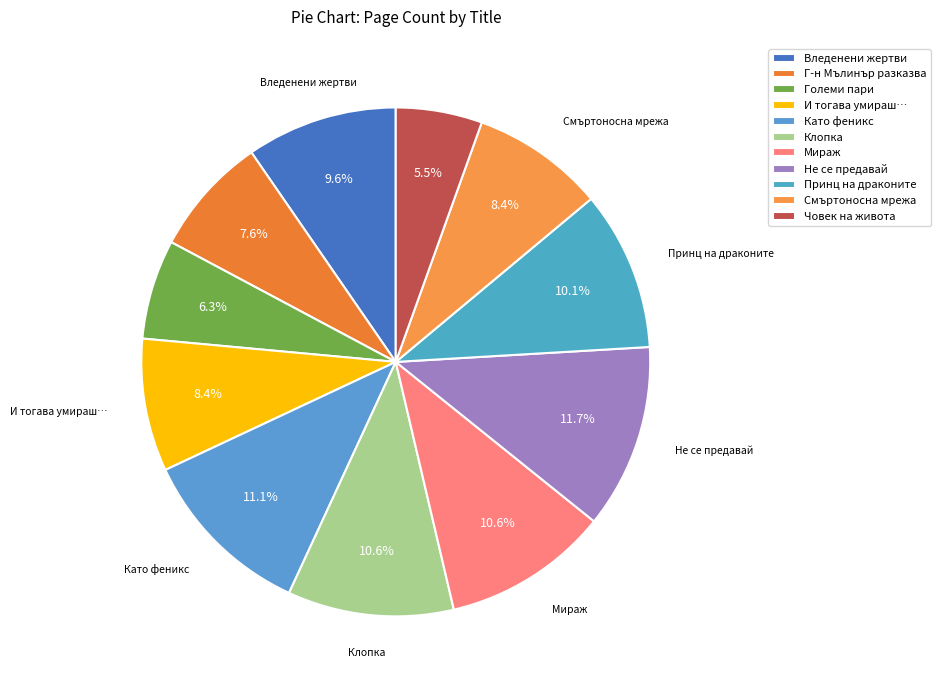

To the nearest percent, what is the combined percentage of Клопка and Г-н Мълинър разказва?

18%